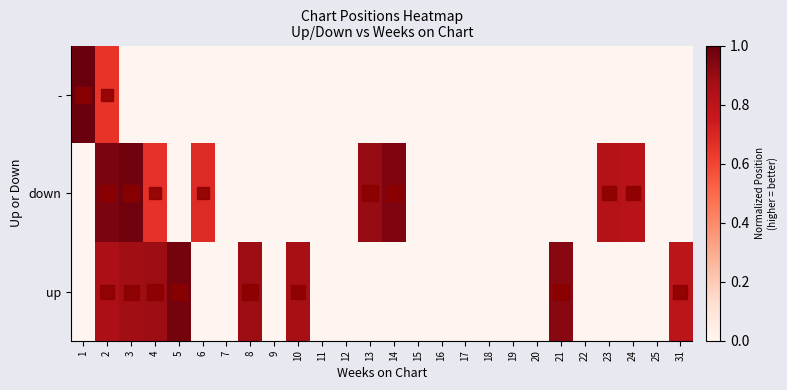

Which category has the lowest value across all series?

3